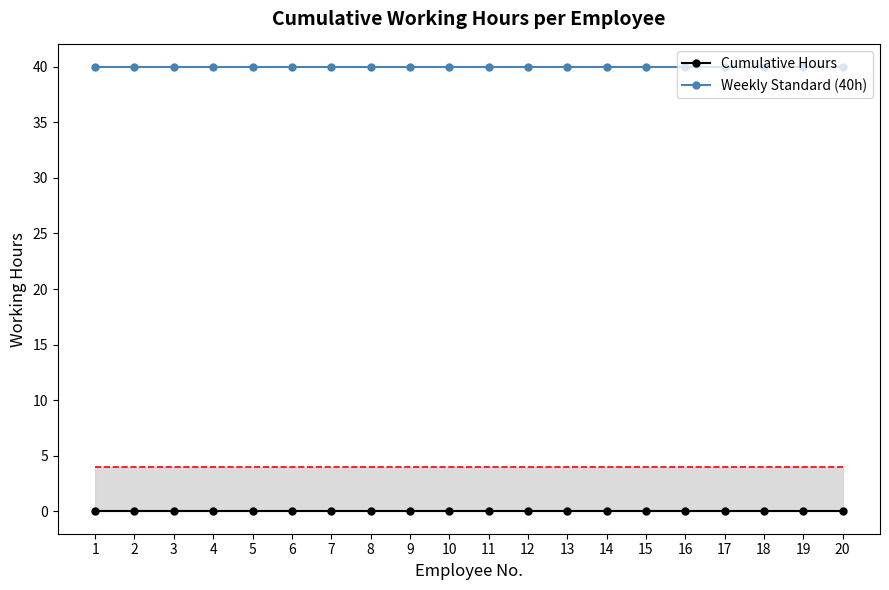

What is the sum of all Weekly Standard (40h) values?

800